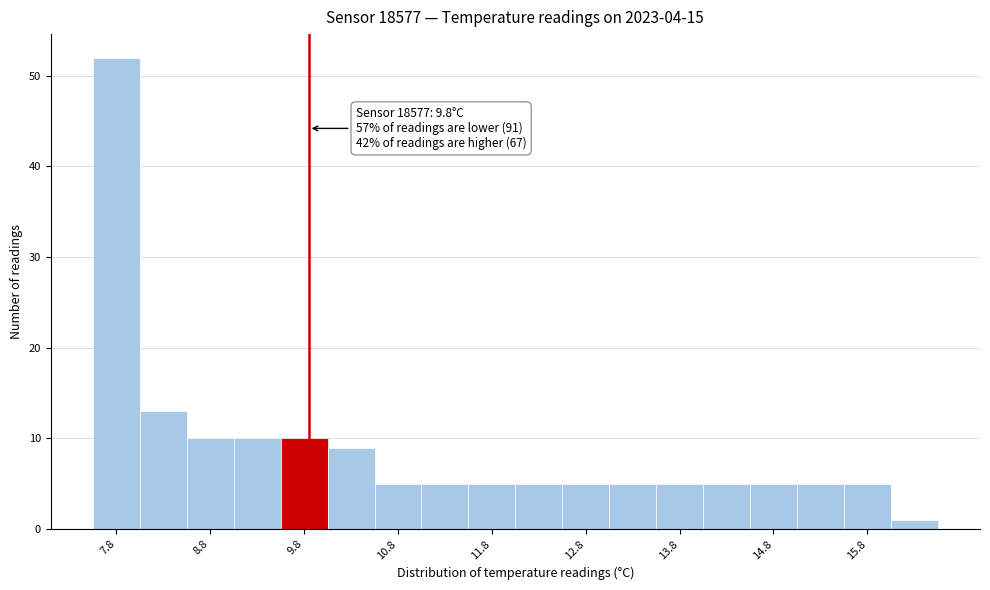

Over which range of the x-axis is the bar tallest?

7.5 to 8.0